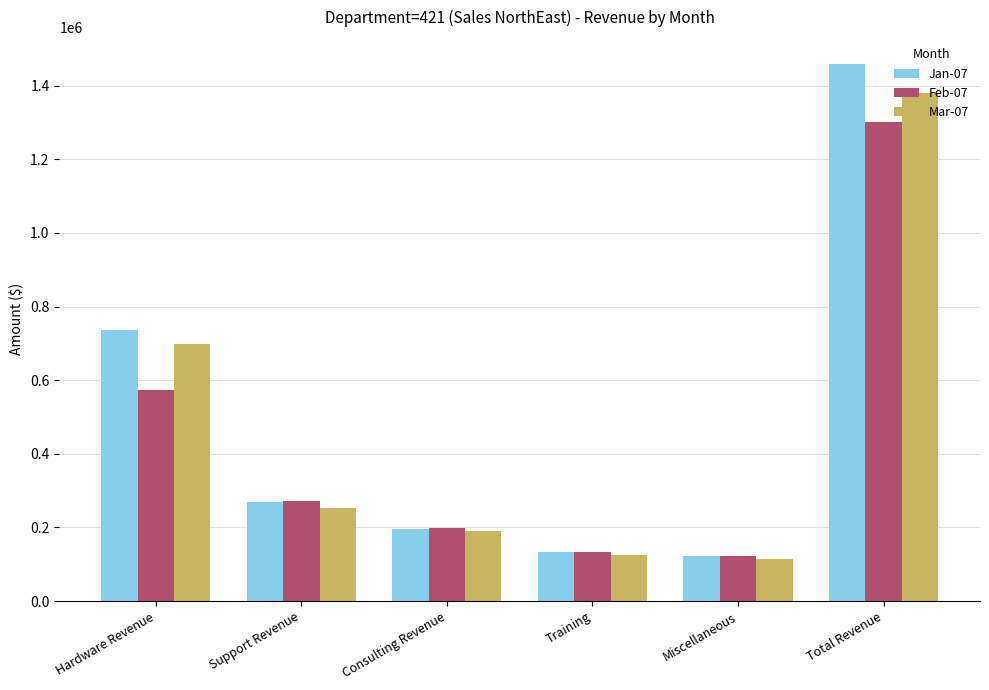

What is the average value of the Jan-07 series?

486217.2